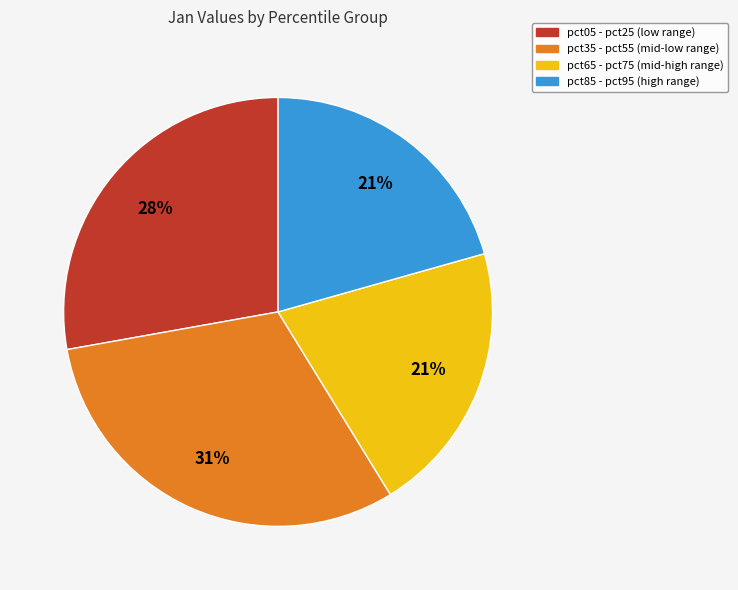

Is there a majority slice in this chart?

No